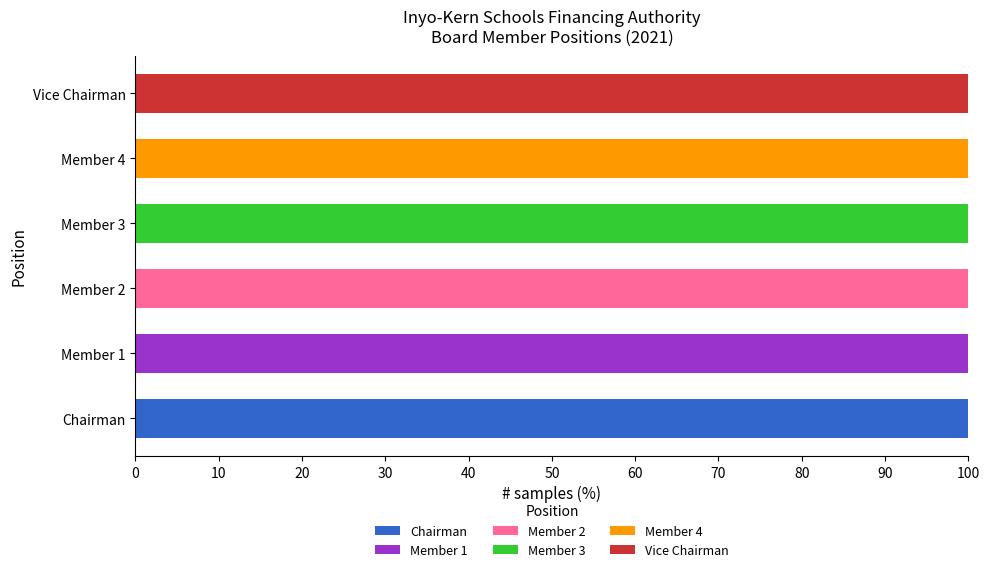

At which label does Chairman reach its peak?

Chairman